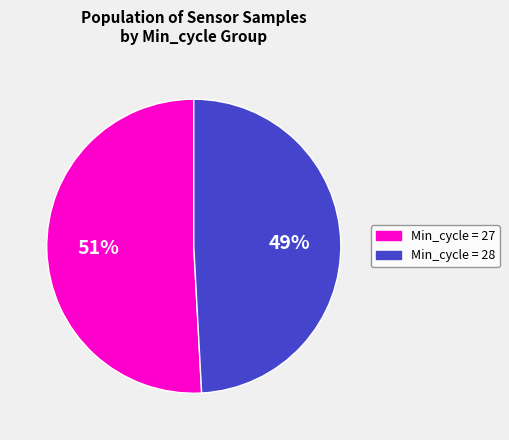

To the nearest percent, what is the average slice percentage?

50%